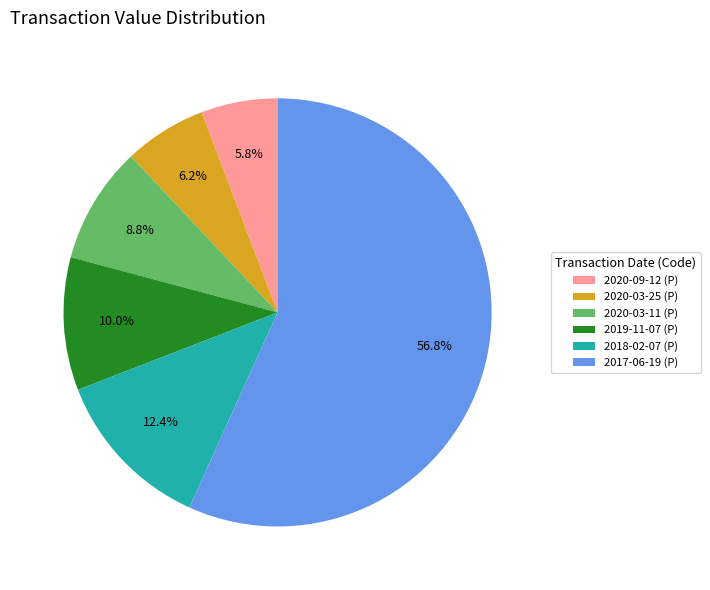

The 2018-02-07 (P) slice represents 1% of the pie. True or false?

False